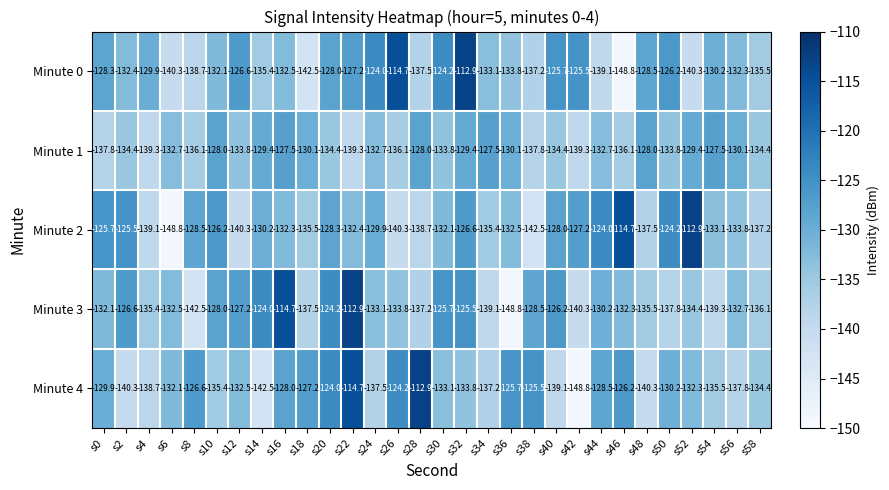

The value of Minute 2 at s14 is -40.6. True or false?

False